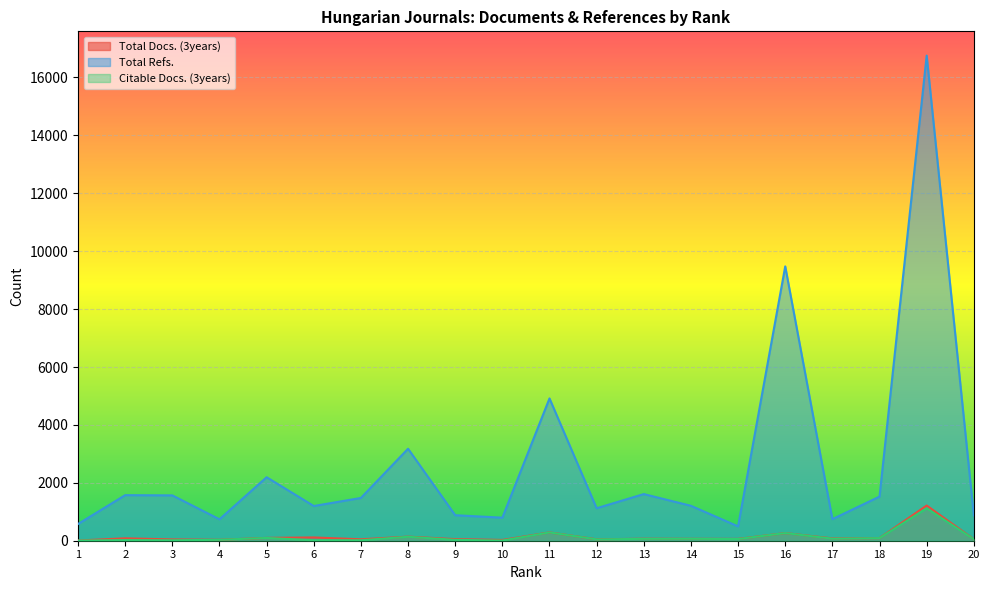

The Citable Docs. (3years) series shows 82 at 16. True or false?

False